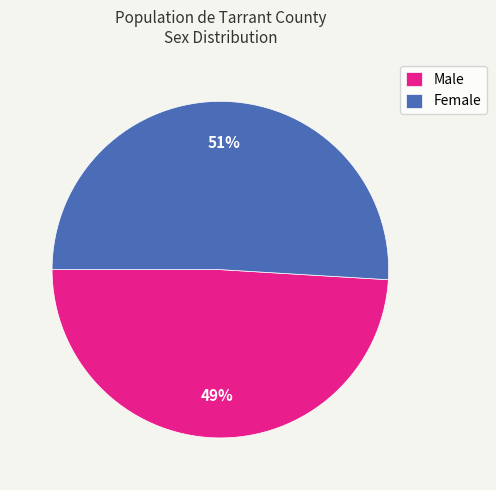

Is it true that Male is 49% of the pie?

True